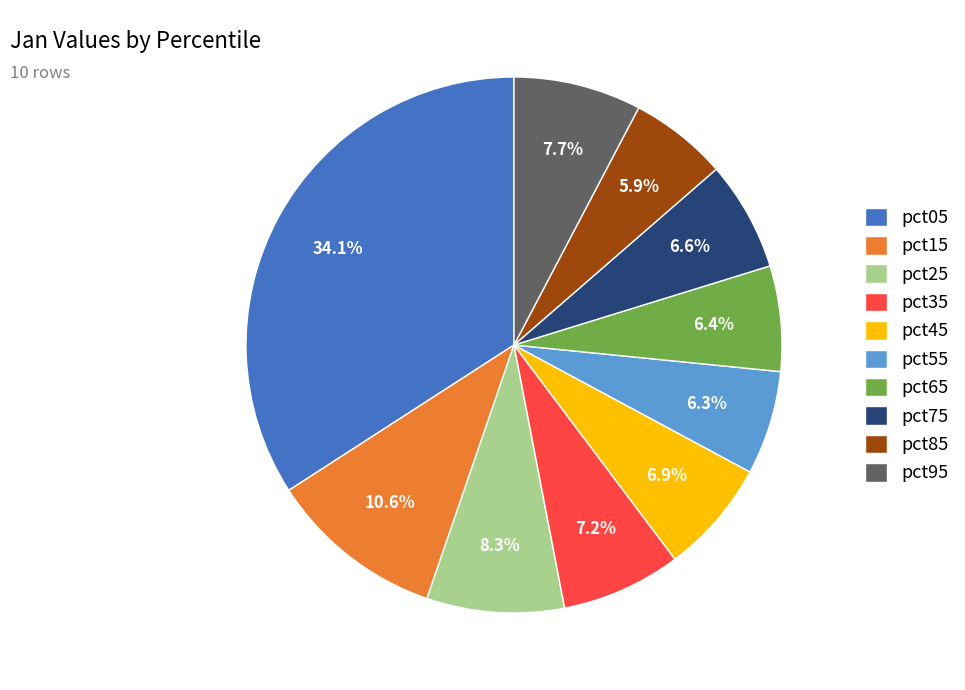

To the nearest percent, what is the combined percentage of pct05 and pct55?

40%